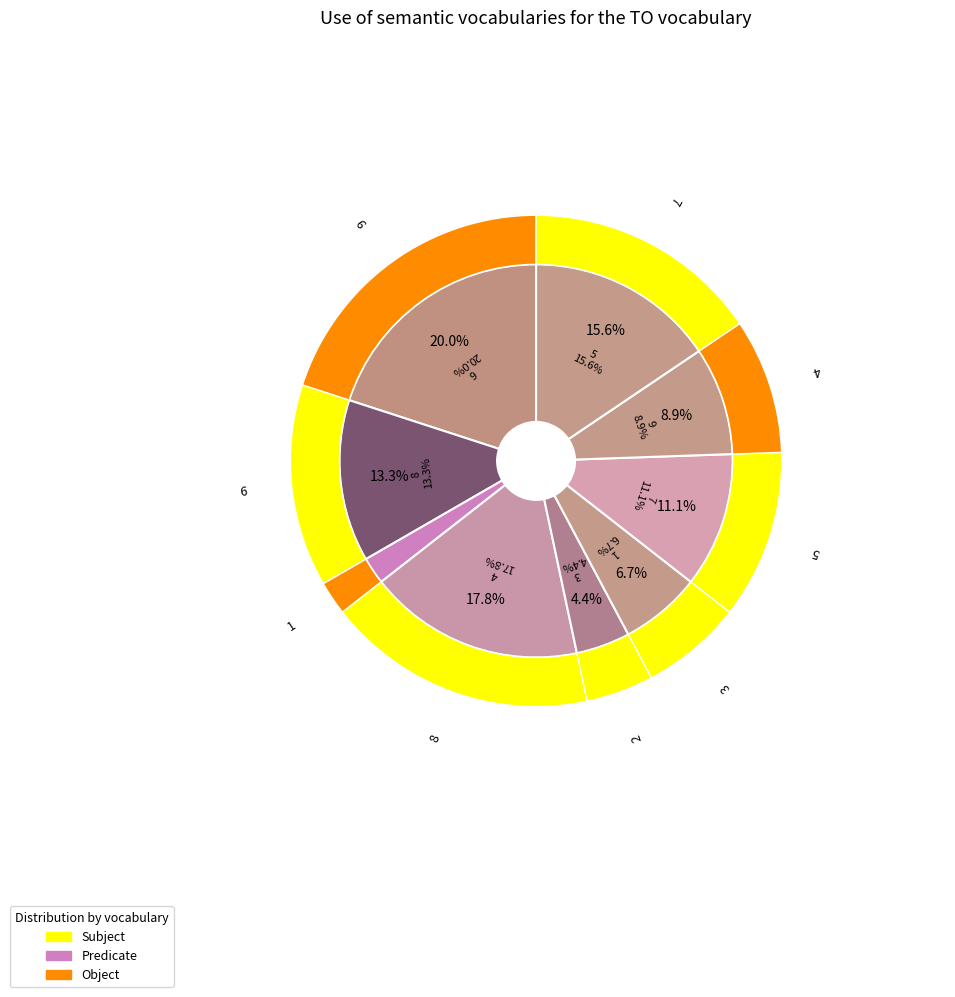

To the nearest percent, what is the difference between the 3 and 2 slice percentages?

2%